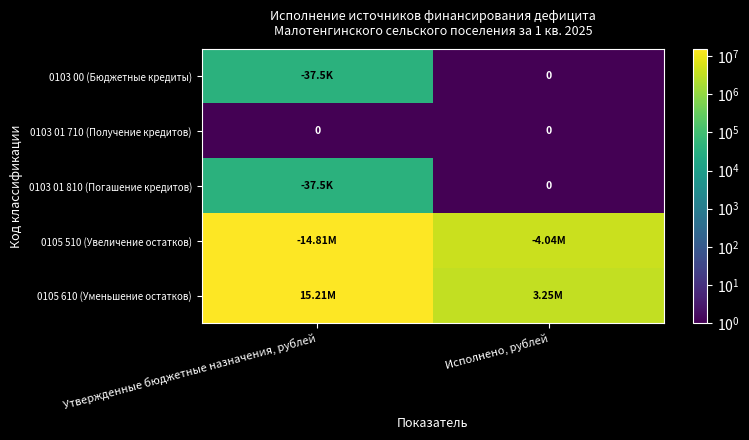

What is the highest value of the 0105 610 (Уменьшение остатков) series?

15208870.0